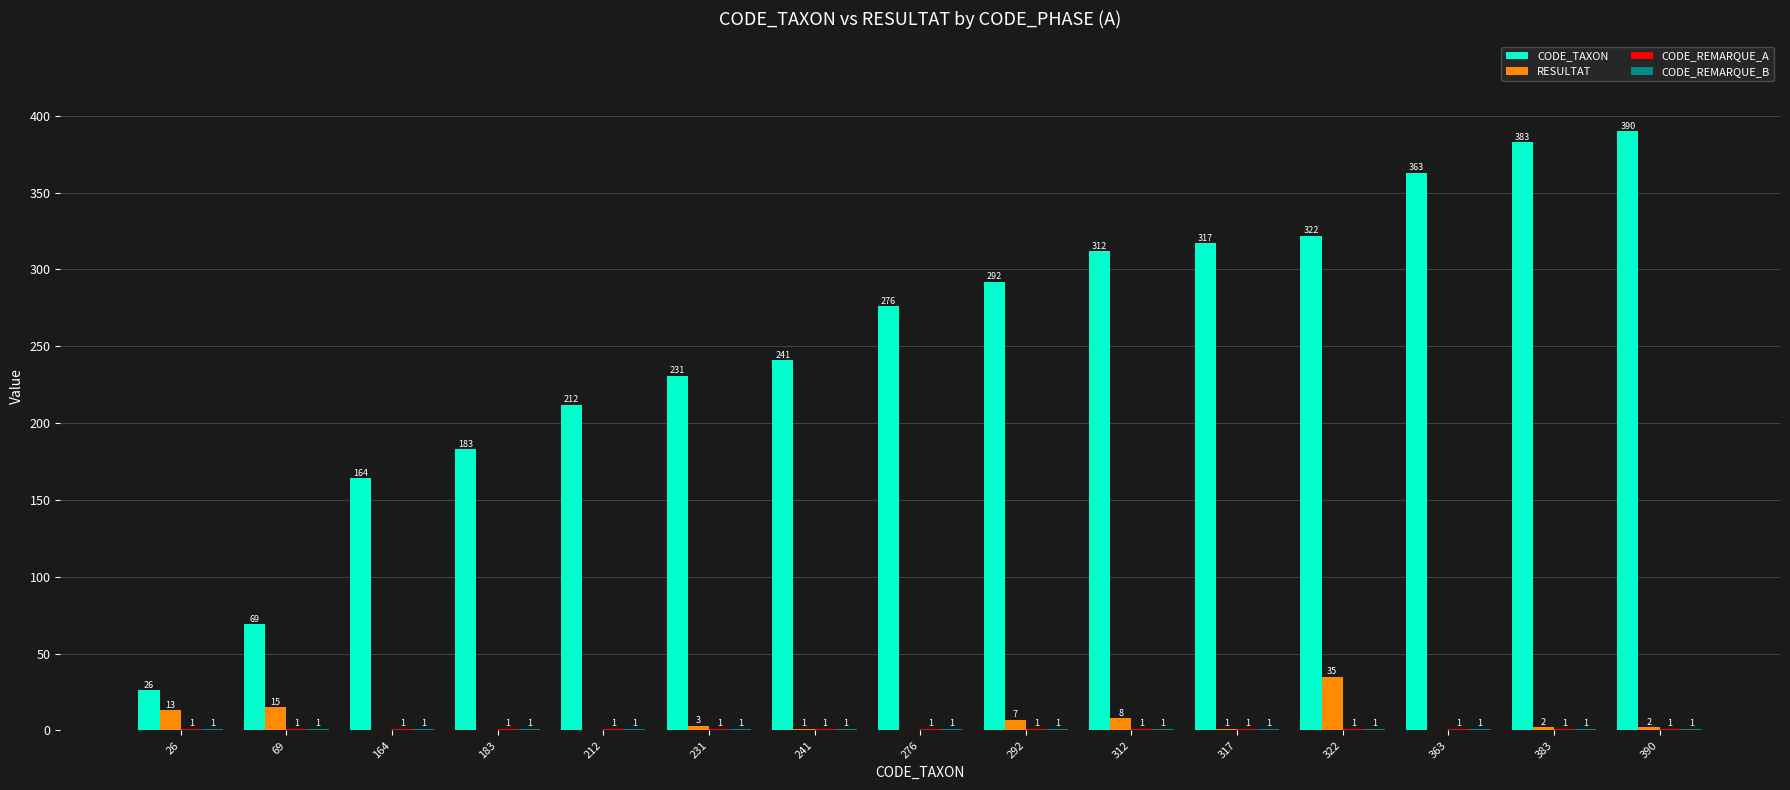

What is the spread (max minus min) of values at 292?

291